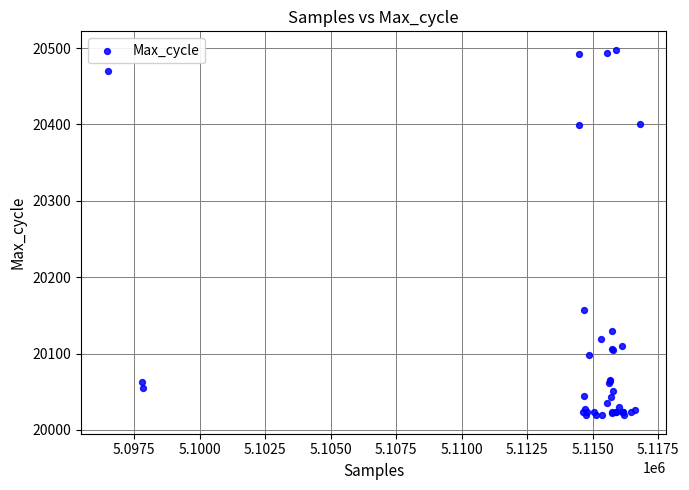

What Y value in the scatter plot is closest to 20258?

20157